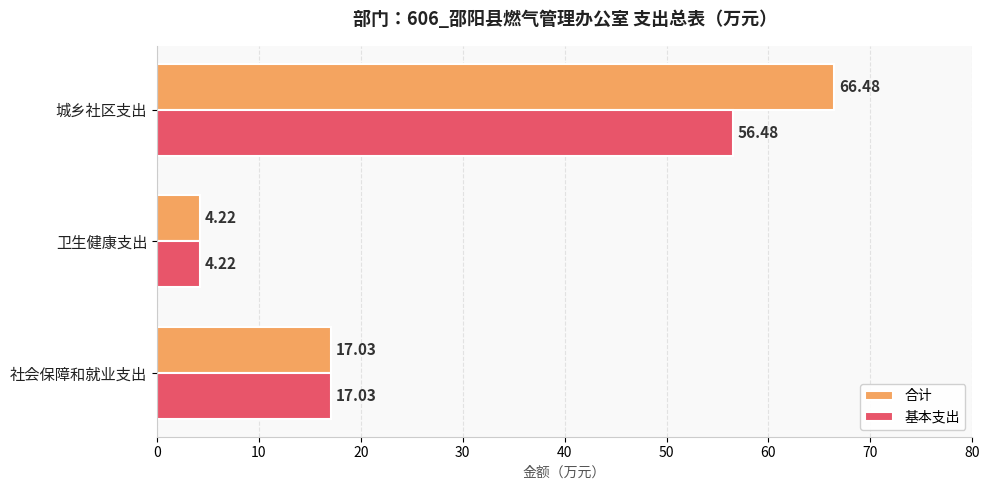

At which category is the sum across all series the highest?

城乡社区支出